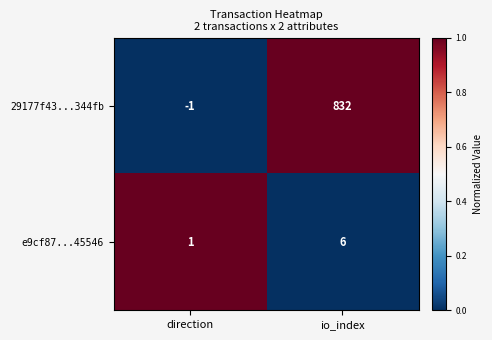

What is the difference between the maximum and minimum values in the e9cf87...45546 series?

5